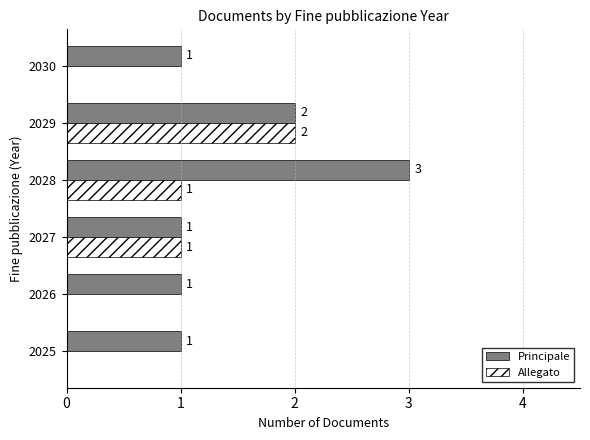

Is the value of Principale at 2026 greater than the value of Allegato at 2025?

Yes